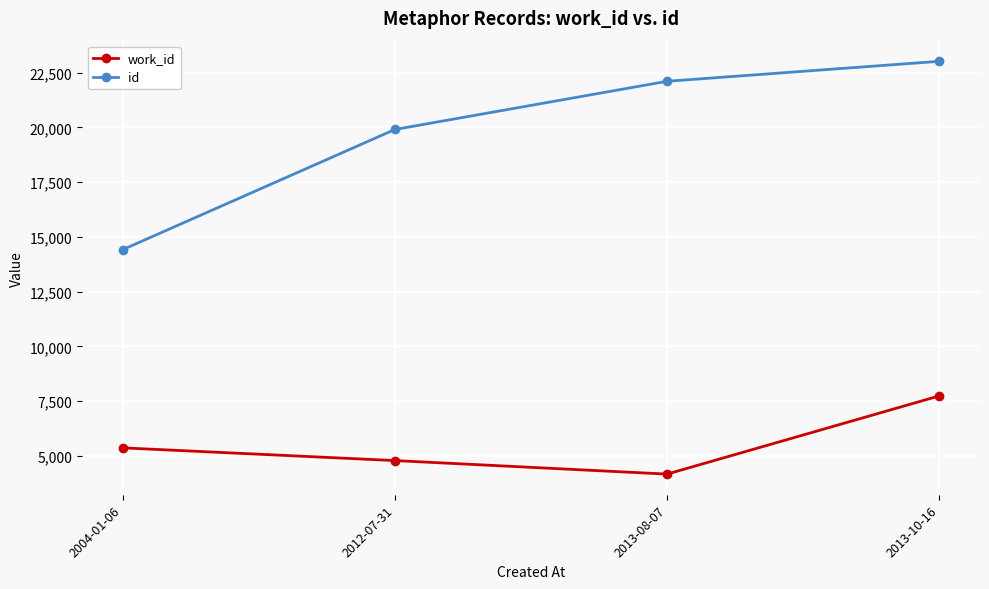

True or false: work_id and id intersect in this chart.

False